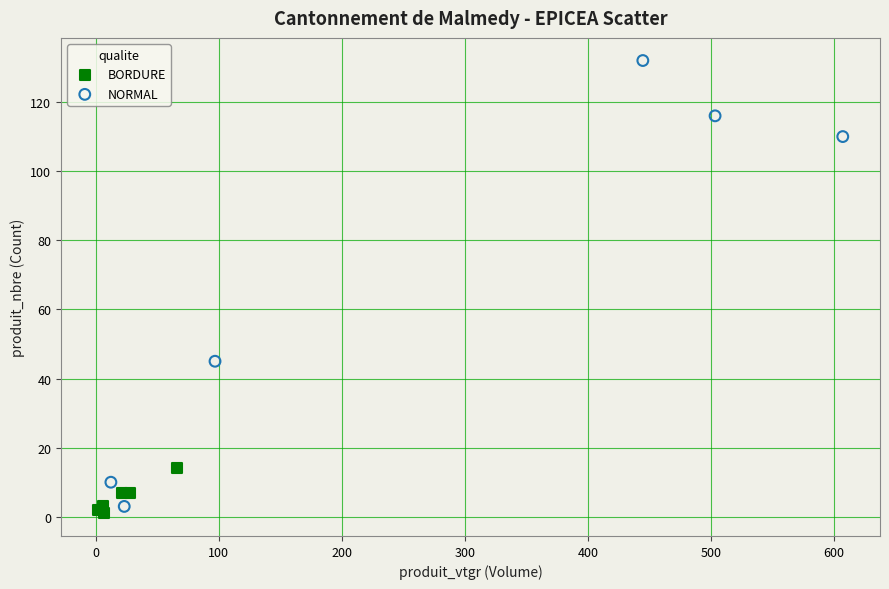

Which series contains the highest Y value?

NORMAL